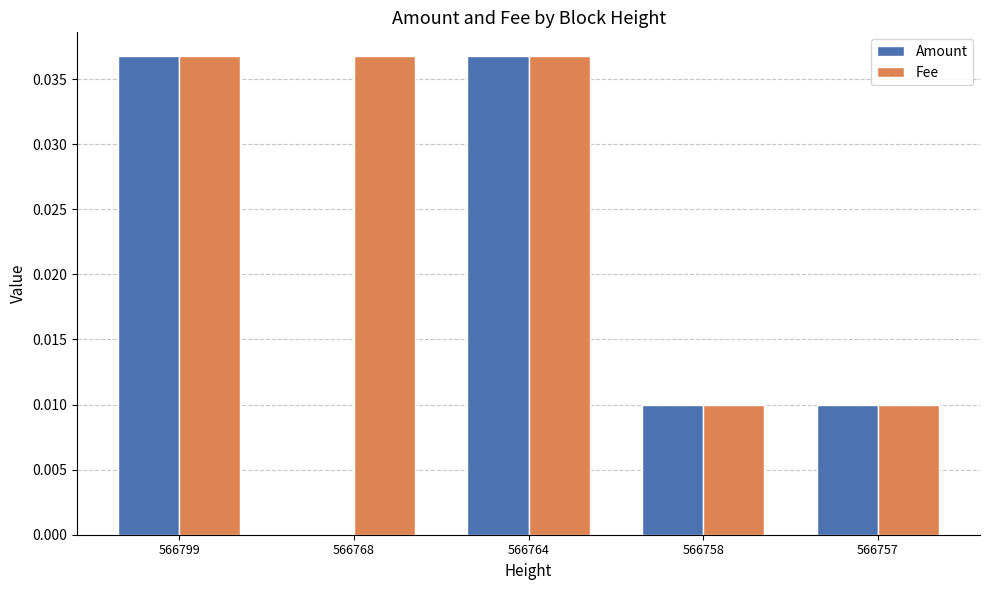

Which series has the largest total across all categories?

Fee